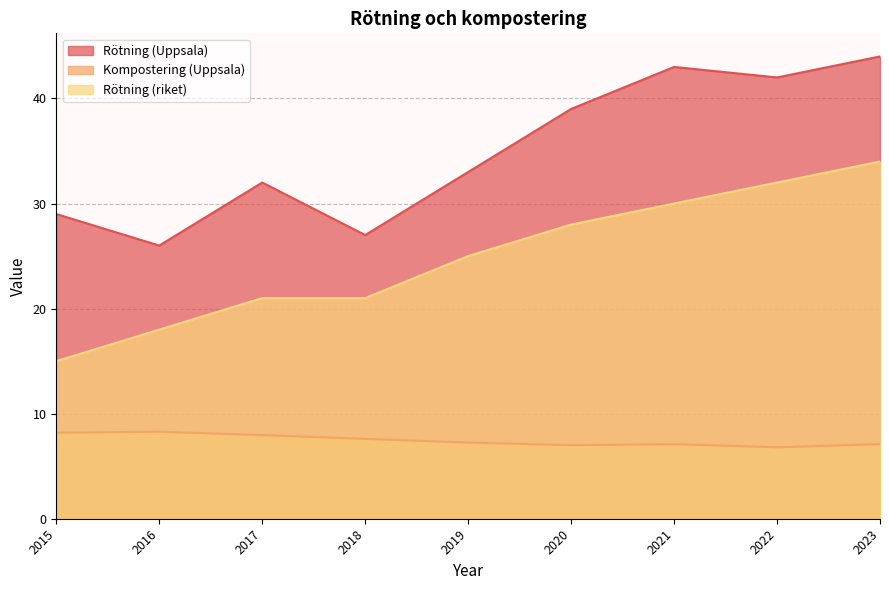

What is the sum of all Kompostering (Uppsala) values?

67.3